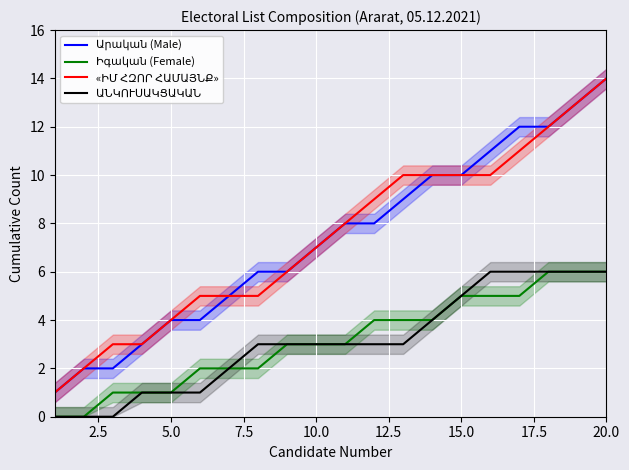

Reading left to right, transcribe all the data shown in this chart.

Արական (Male): 1	2	2	3	4	4	5	6	6	7	8	8	9	10	10	11	12	12	13	14
Իգական (Female): 0	0	1	1	1	2	2	2	3	3	3	4	4	4	5	5	5	6	6	6
«ԻՄ ՀԶՈՐ ՀԱՄԱՅՆՔ»: 1	2	3	3	4	5	5	5	6	7	8	9	10	10	10	10	11	12	13	14
ԱՆԿՈՒՍԱԿՑԱԿԱՆ: 0	0	0	1	1	1	2	3	3	3	3	3	3	4	5	6	6	6	6	6